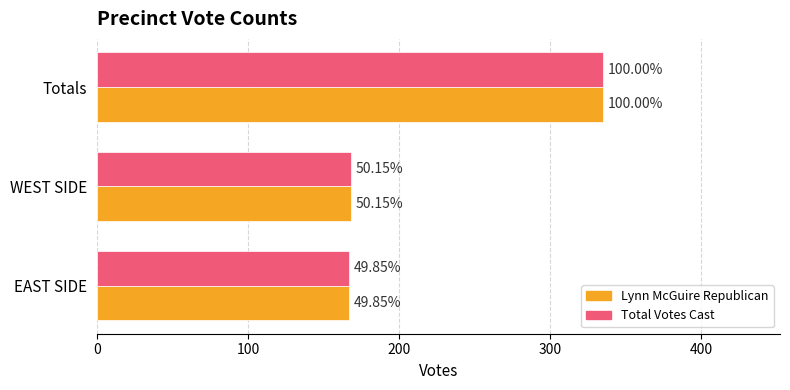

What are all the series names shown in the legend?

Lynn McGuire Republican, Total Votes Cast